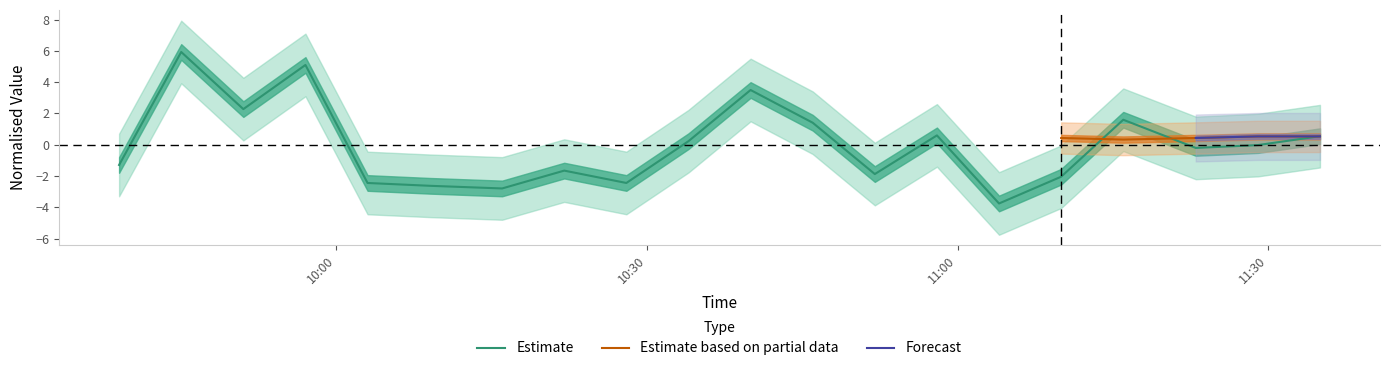

What is the minimum value for Estimate?

-3.8